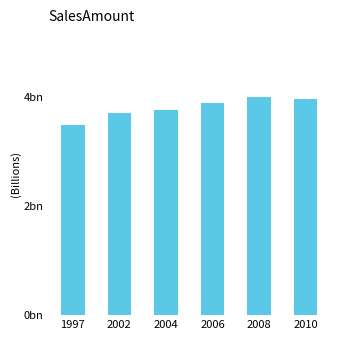

Does the chart contain any negative values?

No